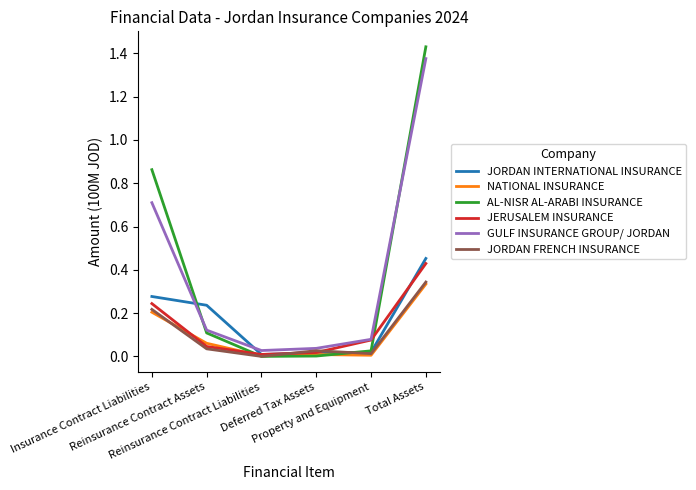

Reading left to right, extract all data points from this chart.

JORDAN INTERNATIONAL INSURANCE: 0.3	0.2	0.0	0.0	0.0	0.5
NATIONAL INSURANCE: 0.2	0.1	0.0	0.0	0.0	0.3
AL-NISR AL-ARABI INSURANCE: 0.9	0.1	0.0	0.0	0.0	1.4
JERUSALEM INSURANCE: 0.2	0.0	0.0	0.0	0.1	0.4
GULF INSURANCE GROUP/ JORDAN: 0.7	0.1	0.0	0.0	0.1	1.4
JORDAN FRENCH INSURANCE: 0.2	0.0	0.0	0.0	0.0	0.3